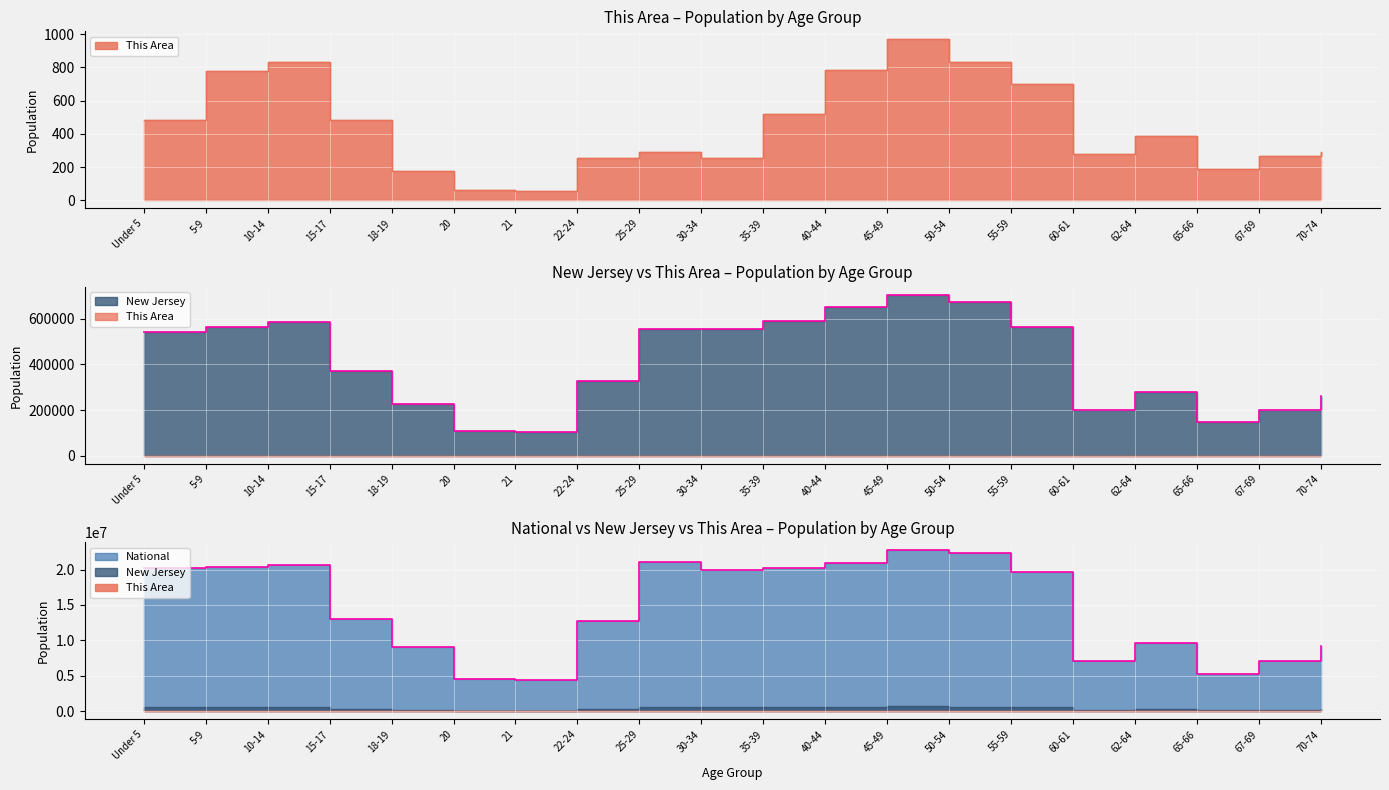

True or false: National and New Jersey intersect in this chart.

False